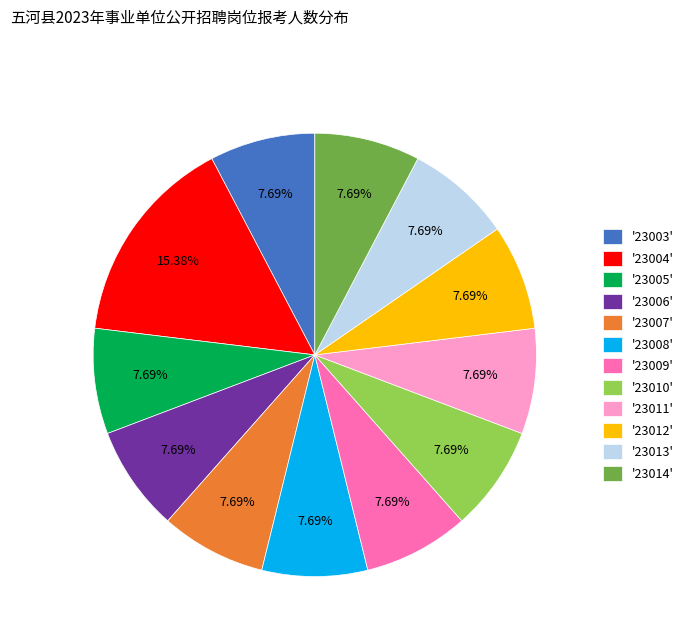

Does '23014' account for over 50% of the chart?

No